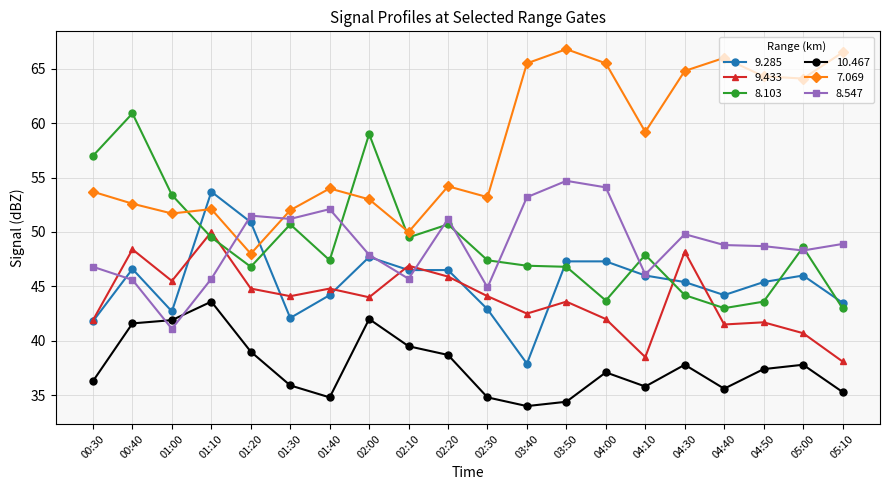

The value of 10.467 at 01:20 is 59.2. True or false?

False